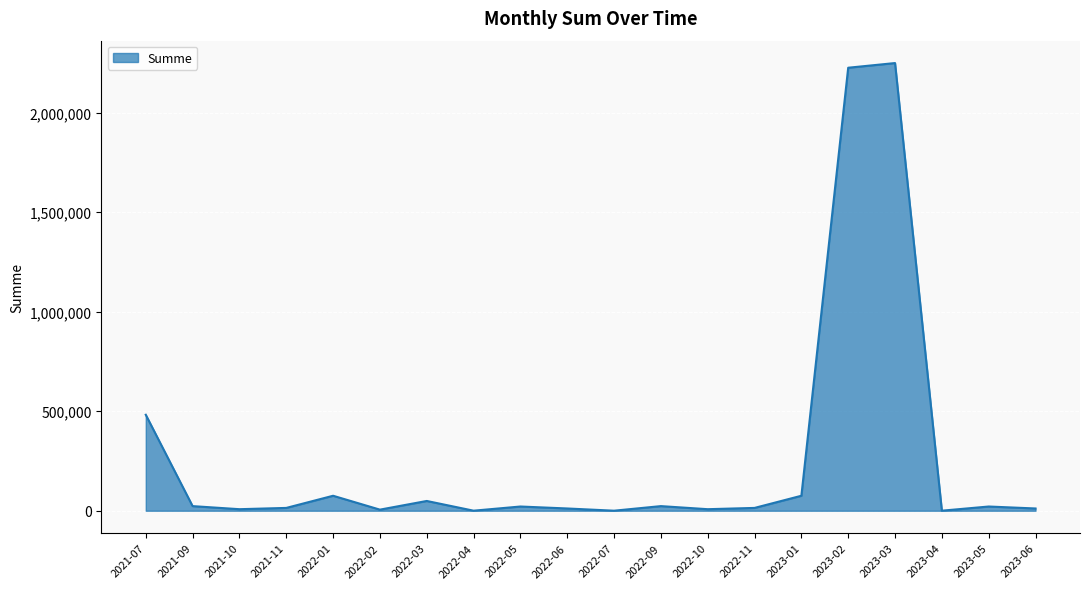

What is the greatest value displayed?

2249066.0